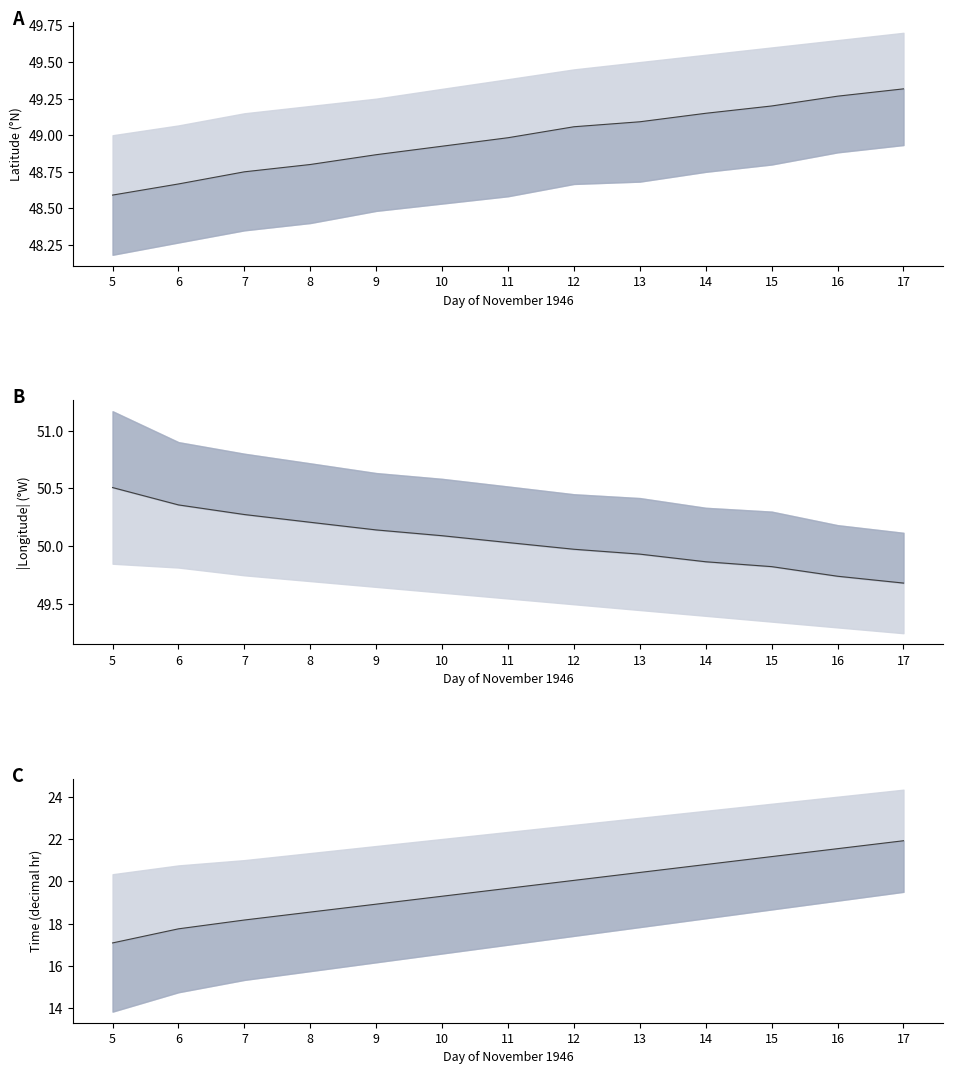

At which label does TIME mid reach its minimum?

5